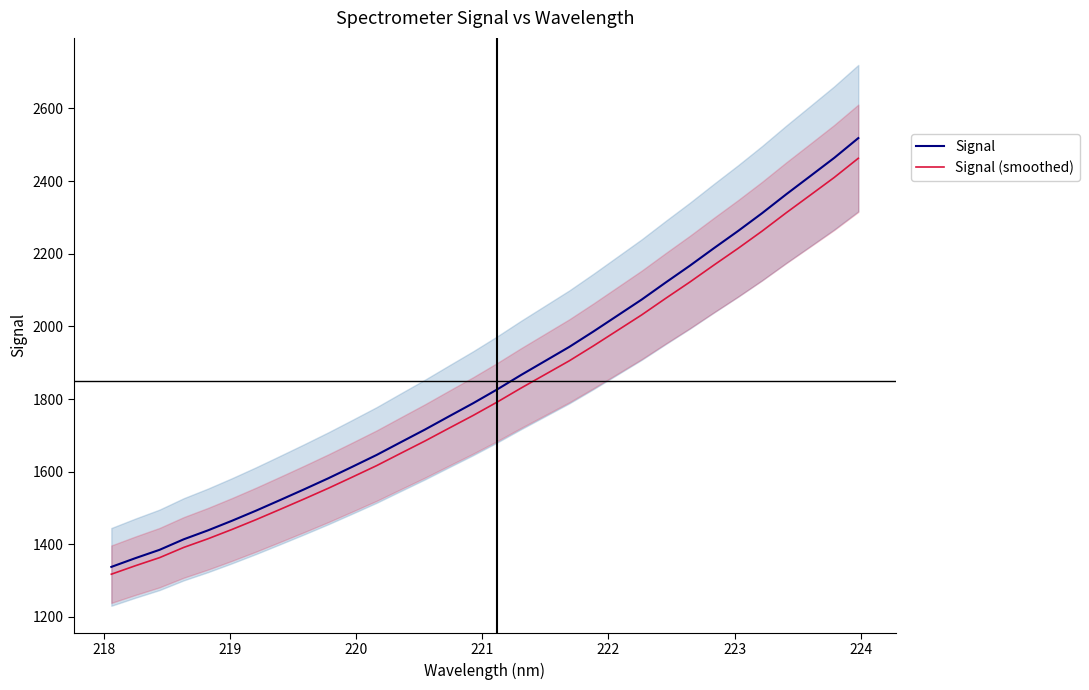

List the series in order of their overall mean, highest first.

Signal, Signal (smoothed)